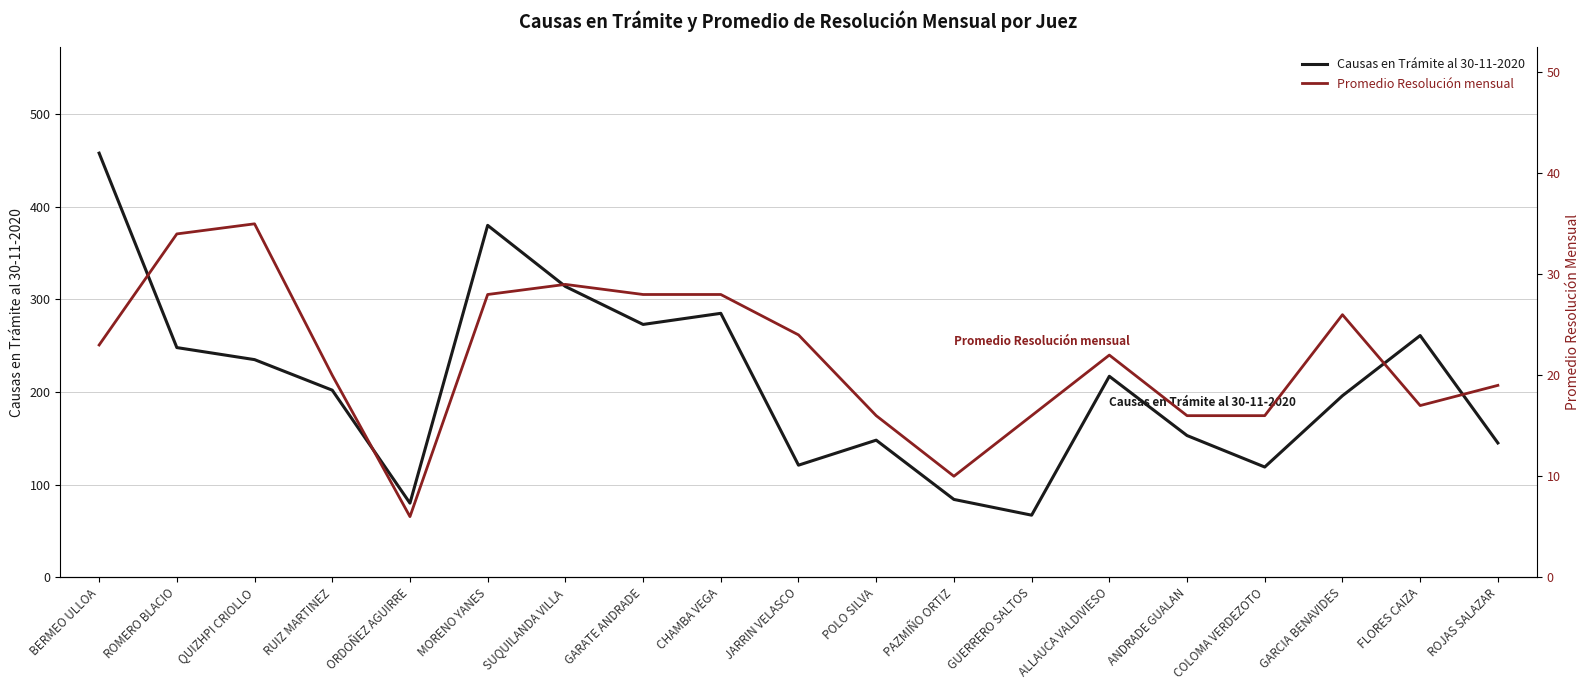

Reading left to right, transcribe all the data shown in this chart.

Causas en Trámite al 30-11-2020: BERMEO ULLOA=458	ROMERO BLACIO=248	QUIZHPI CRIOLLO=235	RUIZ MARTINEZ=202	ORDOÑEZ AGUIRRE=80	MORENO YANES=380	SUQUILANDA VILLA=314	GARATE ANDRADE=273	CHAMBA VEGA=285	JARRIN VELASCO=121	POLO SILVA=148	PAZMIÑO ORTIZ=84	GUERRERO SALTOS=67	ALLAUCA VALDIVIESO=217	ANDRADE GUALAN=153	COLOMA VERDEZOTO=119	GARCIA BENAVIDES=196	FLORES CAIZA=261	ROJAS SALAZAR=145
Promedio Resolución mensual: BERMEO ULLOA=23	ROMERO BLACIO=34	QUIZHPI CRIOLLO=35	RUIZ MARTINEZ=20	ORDOÑEZ AGUIRRE=6	MORENO YANES=28	SUQUILANDA VILLA=29	GARATE ANDRADE=28	CHAMBA VEGA=28	JARRIN VELASCO=24	POLO SILVA=16	PAZMIÑO ORTIZ=10	GUERRERO SALTOS=16	ALLAUCA VALDIVIESO=22	ANDRADE GUALAN=16	COLOMA VERDEZOTO=16	GARCIA BENAVIDES=26	FLORES CAIZA=17	ROJAS SALAZAR=19